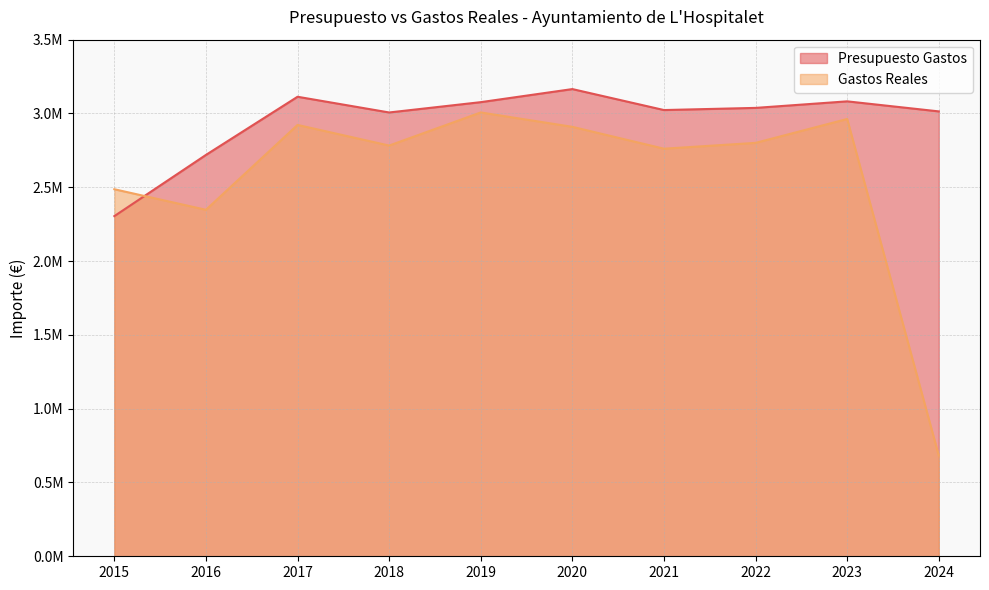

What is the difference between the Gastos Reales values at 2023 and 2020?

53102.0